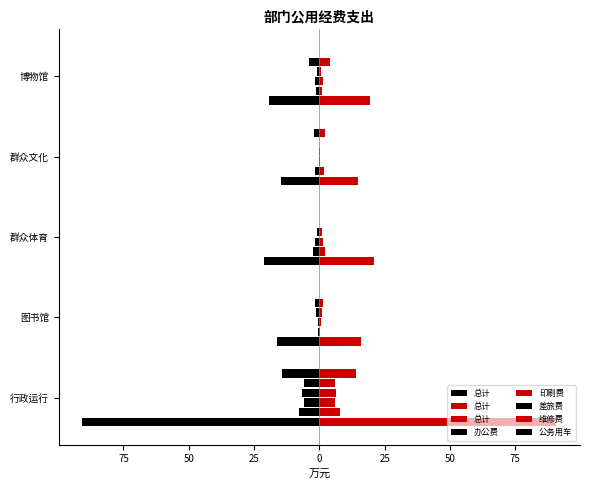

At which category is the sum across all series the highest?

群众文化